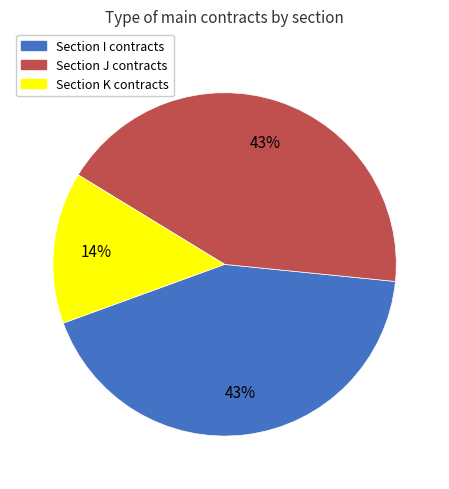

Is there any slice that represents more than half of the pie?

No